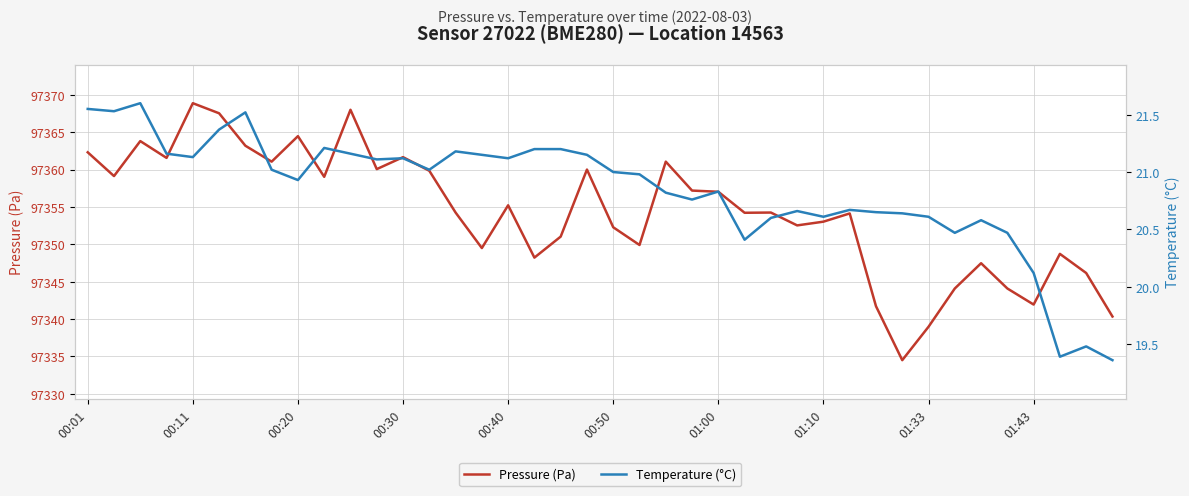

In Temperature (°C), how many points are higher than both neighbors (excluding endpoints)?

10